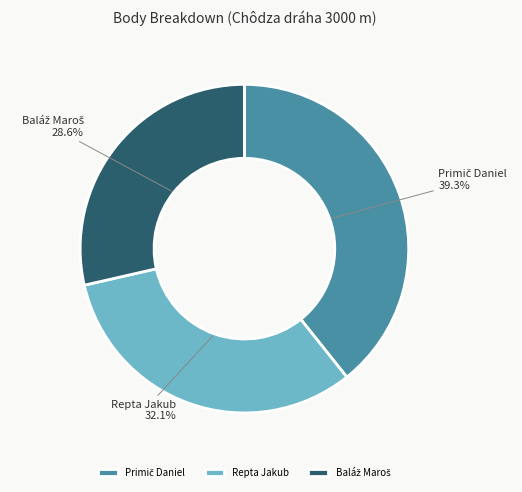

Count the number of slices in the pie.

3